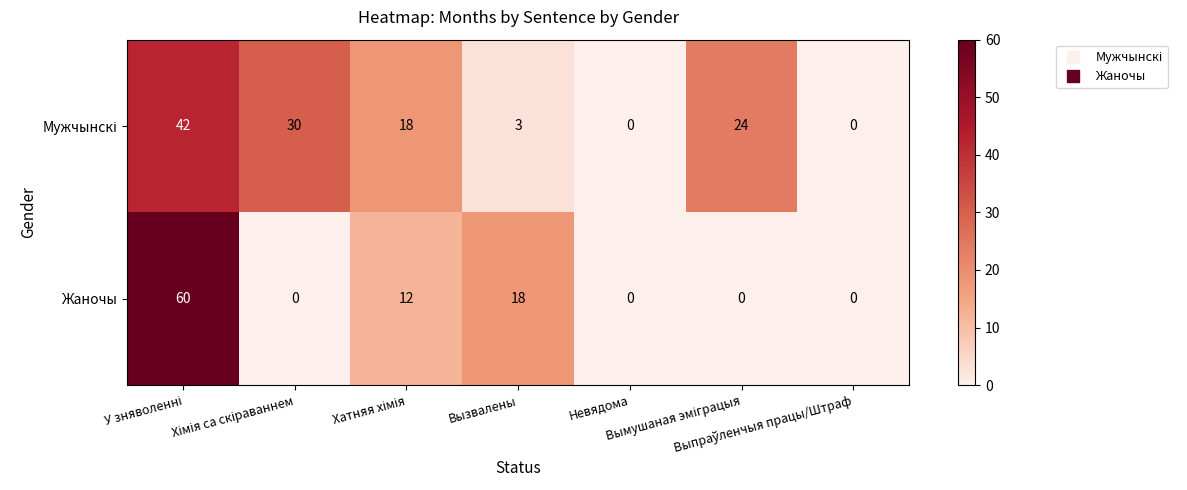

What is the sum of all Жаночы values?

90